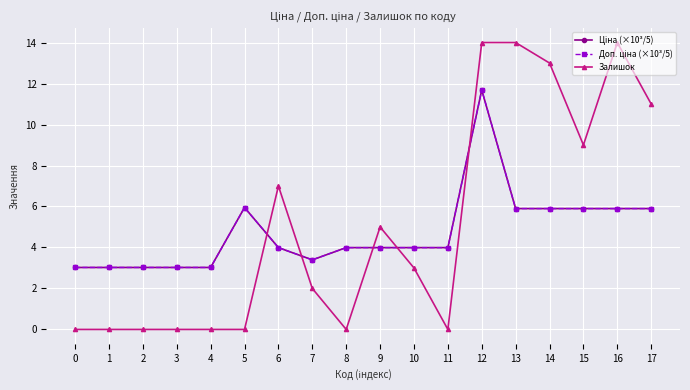

At which label does Залишок first exceed 3?

6